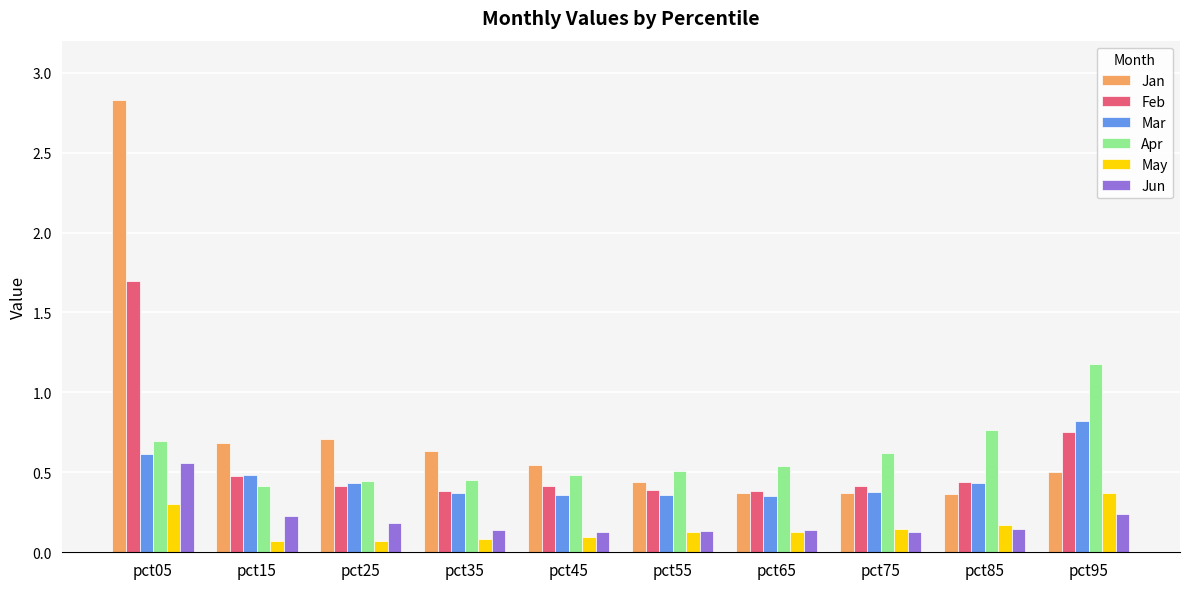

What is the sum of the Jan values at pct95 and pct55?

0.9